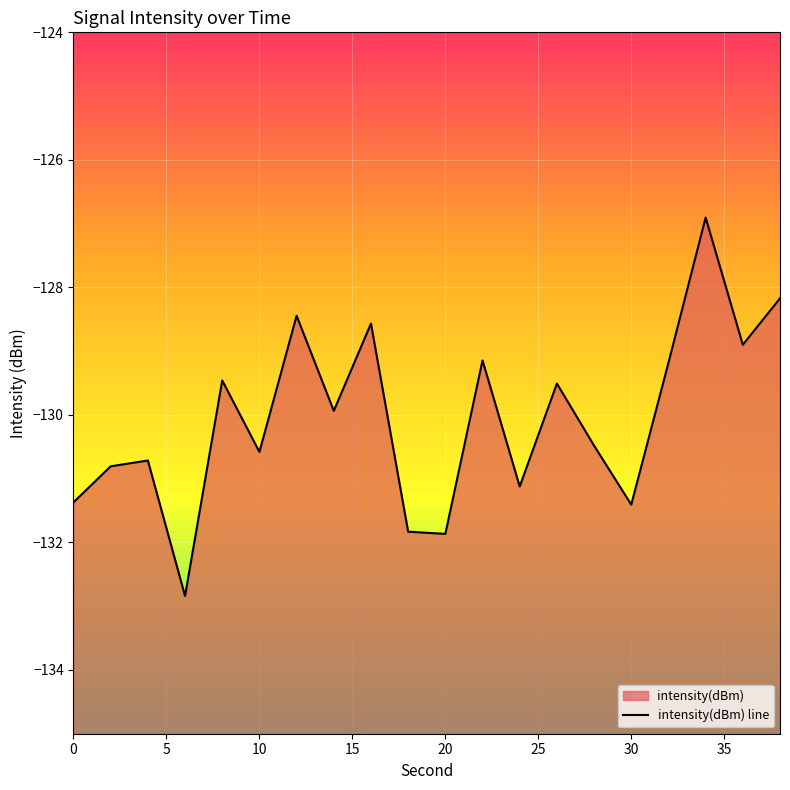

How many points are lower than both their immediate neighbors (excluding endpoints)?

7